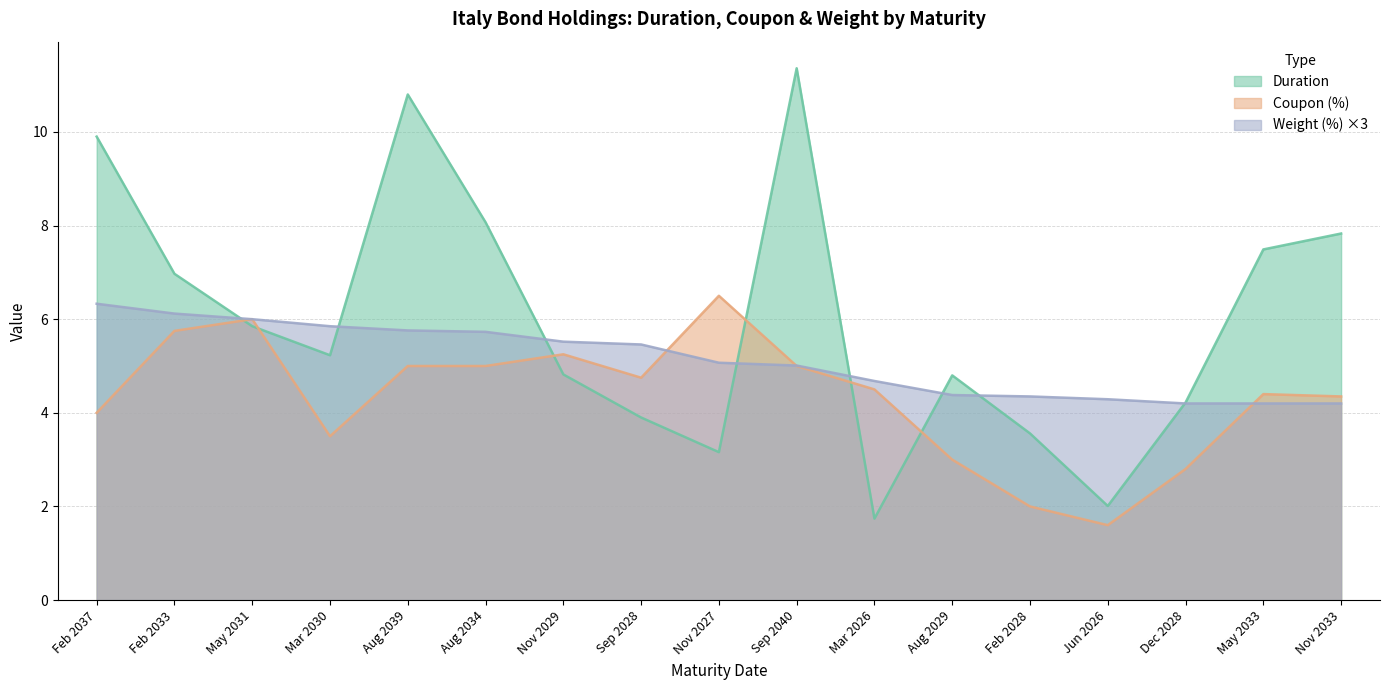

What is the average value of the Coupon (%) series?

4.3